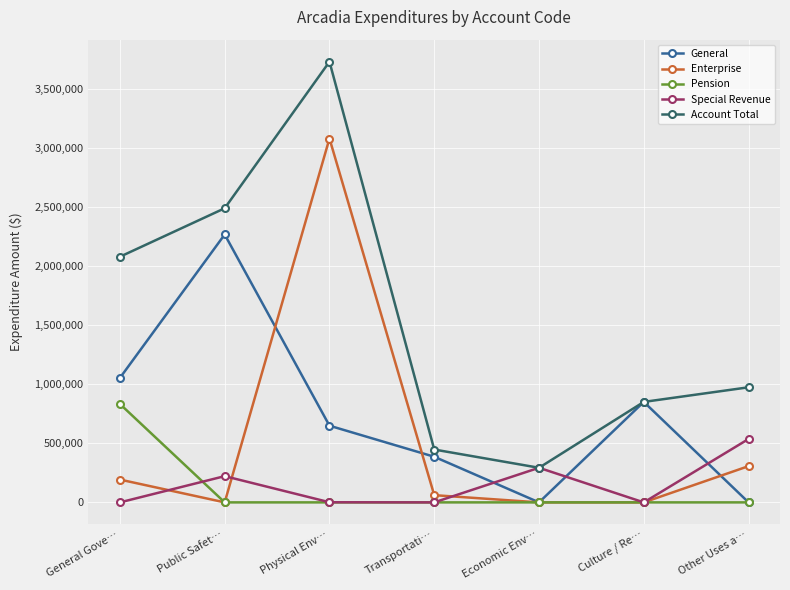

Which series has the largest range (max minus min)?

Account Total